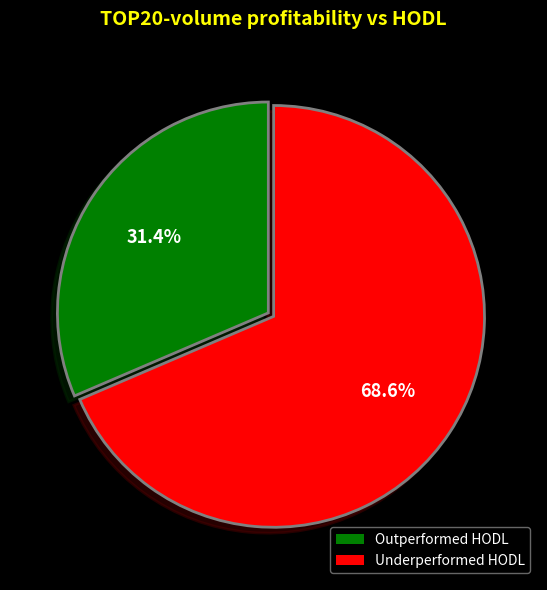

Is there any slice that represents more than half of the pie?

Yes